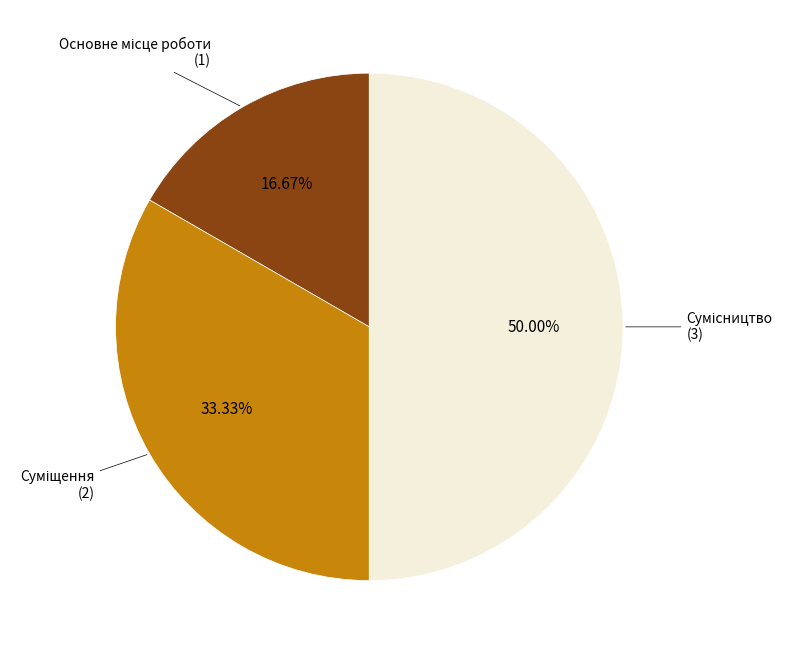

What percentage is NOT represented by Сумісництво?

50.0%